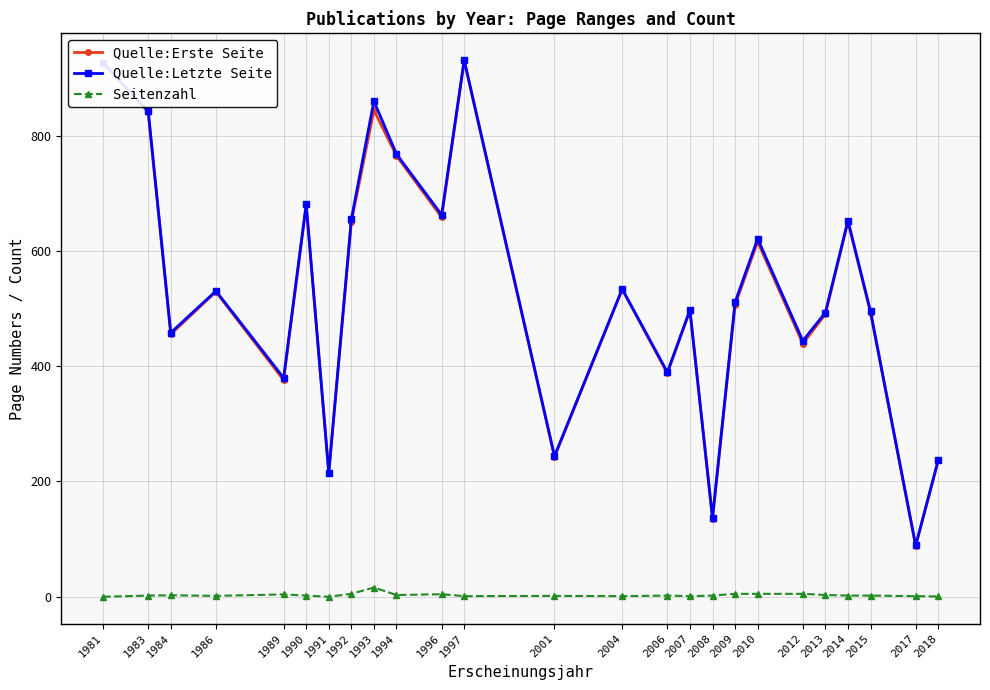

Where is the first local minimum for Quelle:Erste Seite?

1984